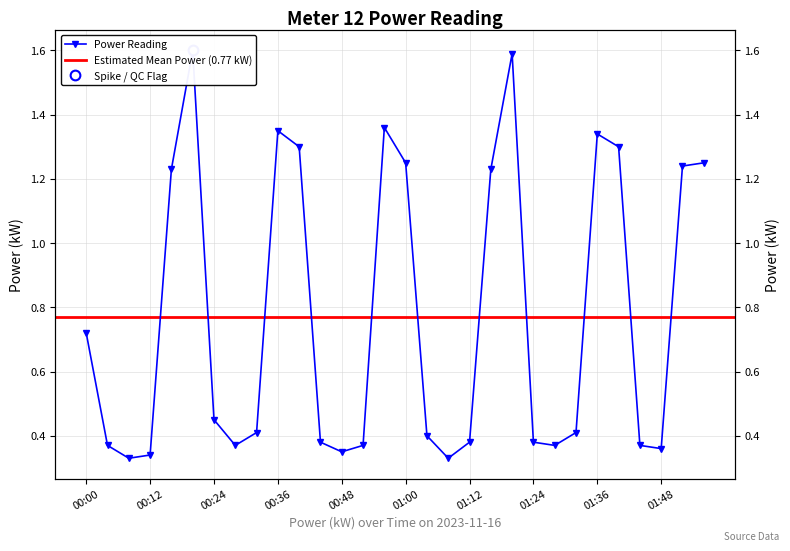

Rank the categories by value from highest to lowest.

00:20, 01:20, 00:56, 00:36, 01:36, 00:40, 01:40, 01:00, 01:56, 01:52, 00:16, 01:16, 00:00, 00:24, 00:32, 01:32, 01:04, 00:44, 01:12, 01:24, 00:04, 00:28, 00:52, 01:28, 01:44, 01:48, 00:48, 00:12, 00:08, 01:08